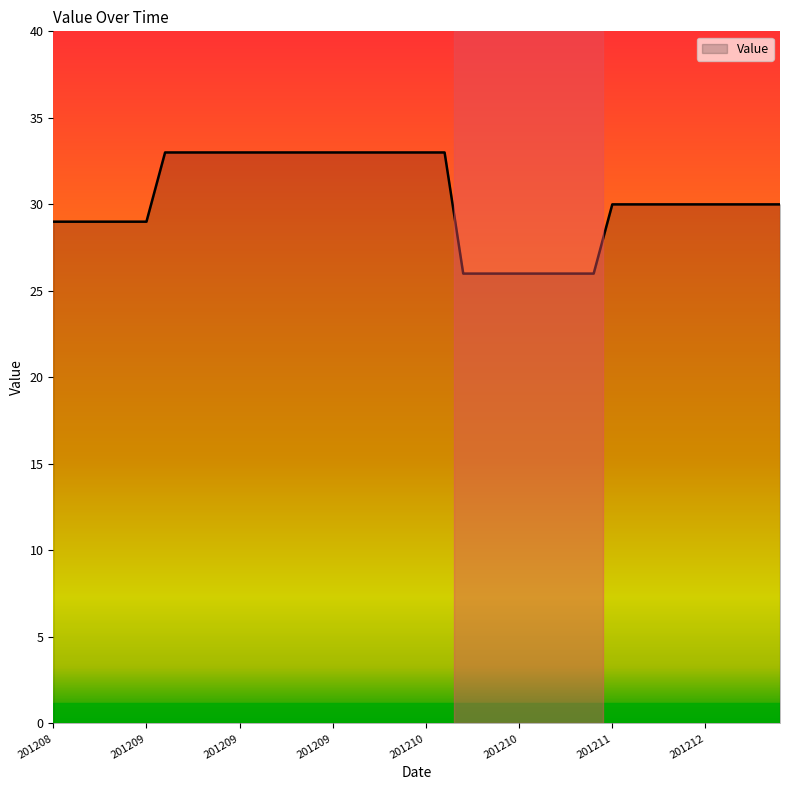

What is the difference between the maximum and minimum values?

7